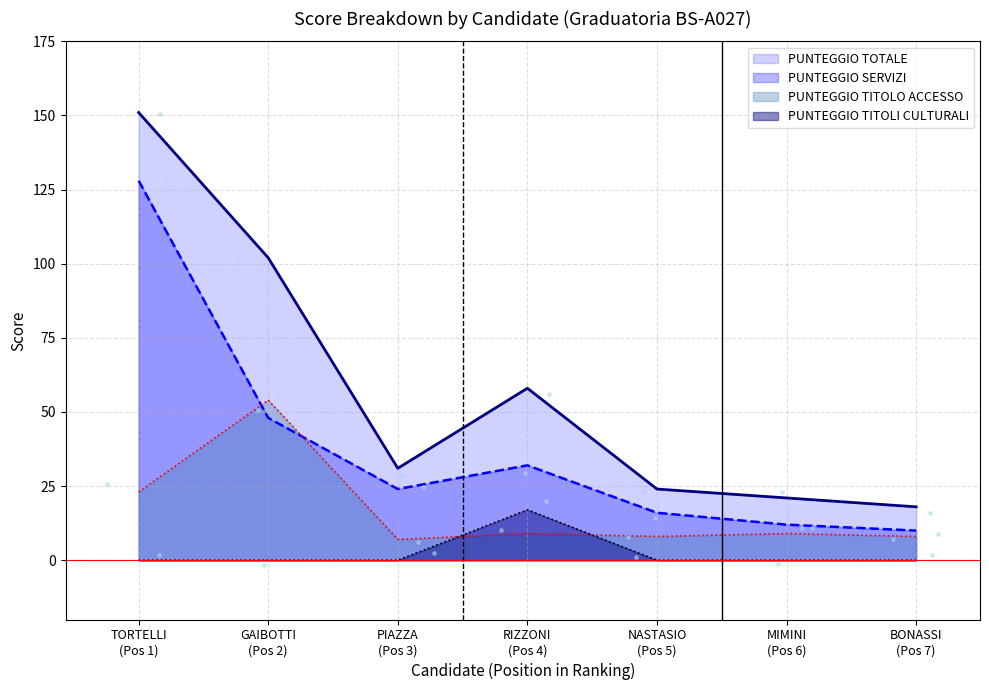

What are all the series names shown in the legend?

PUNTEGGIO TOTALE, PUNTEGGIO SERVIZI, PUNTEGGIO TITOLO ACCESSO, PUNTEGGIO TITOLI CULTURALI